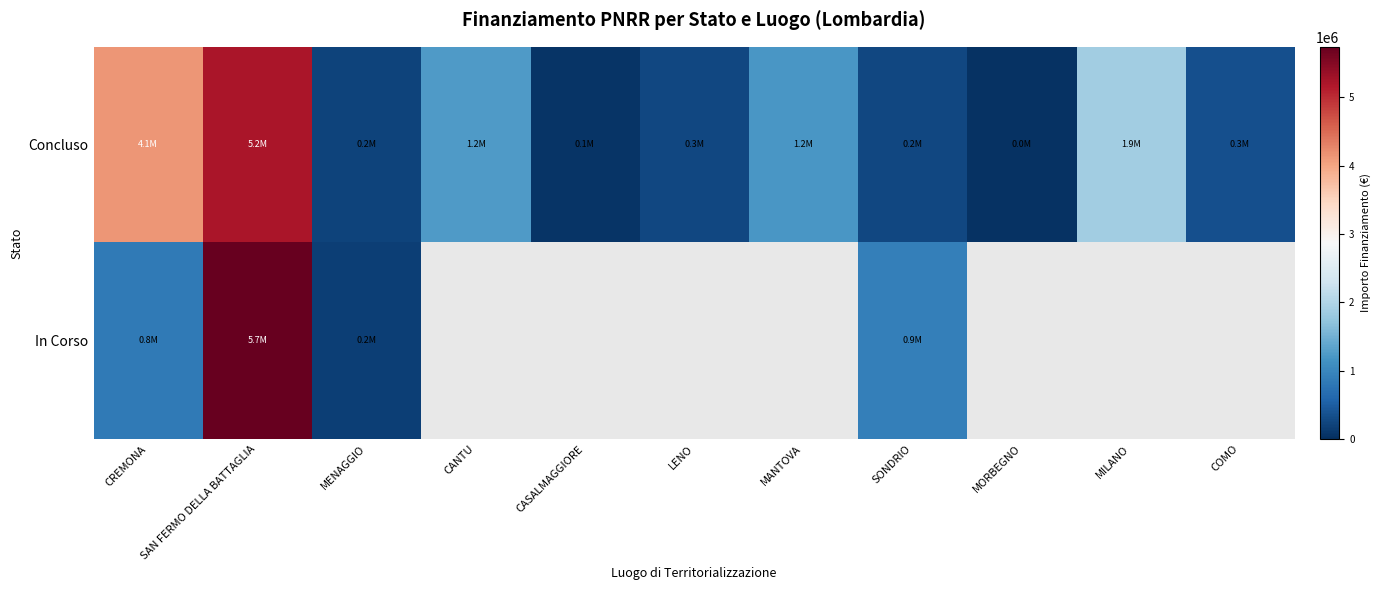

Is the value of Concluso at MILANO greater than the value of In Corso at CREMONA?

Yes